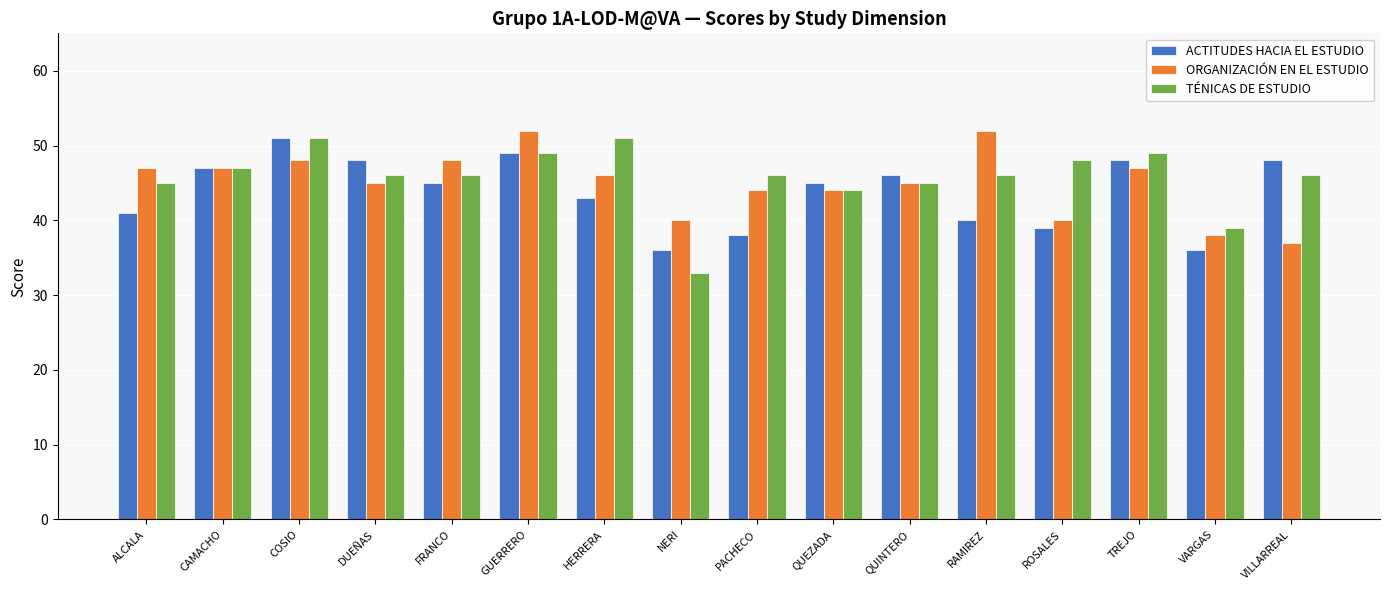

Does the chart contain any negative values?

No